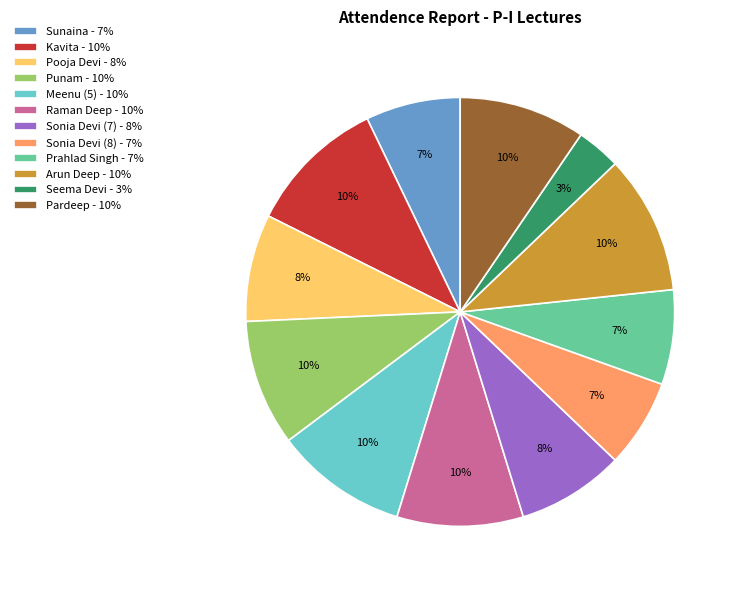

Does any single category account for the majority?

No